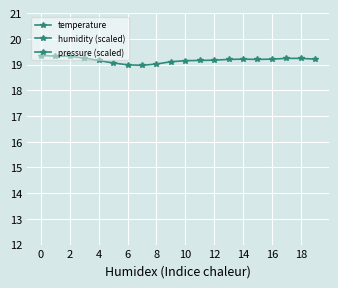

Is this an area chart (filled region under the line)?

No